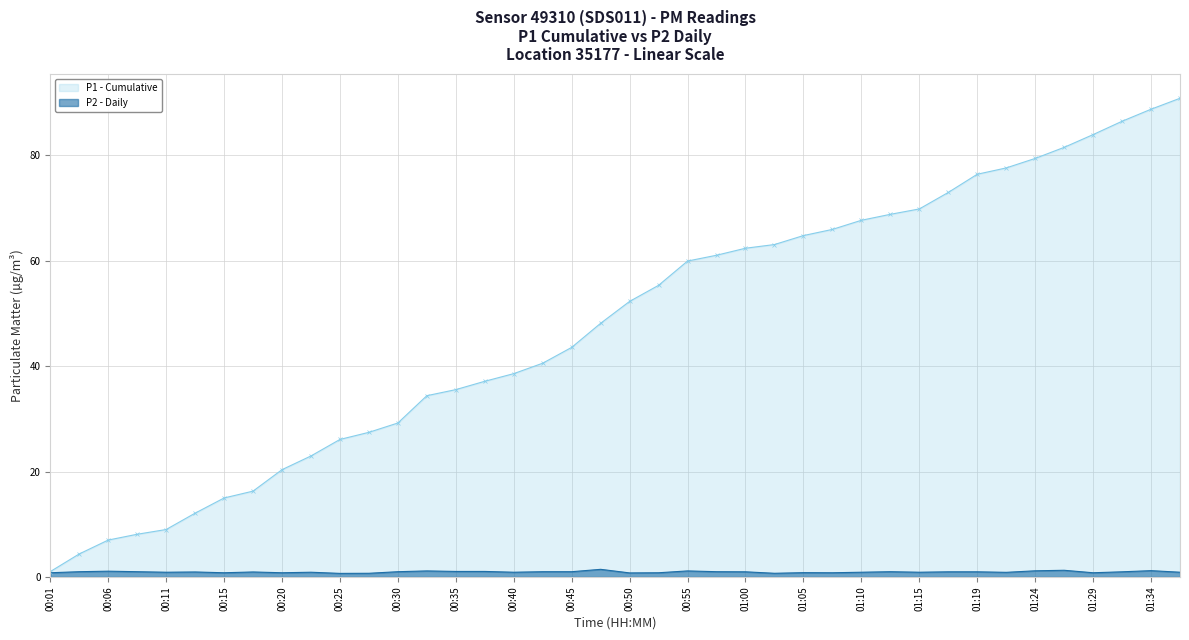

List the series in order of their peak value, highest first.

P1 - Cumulative, P2 - Daily